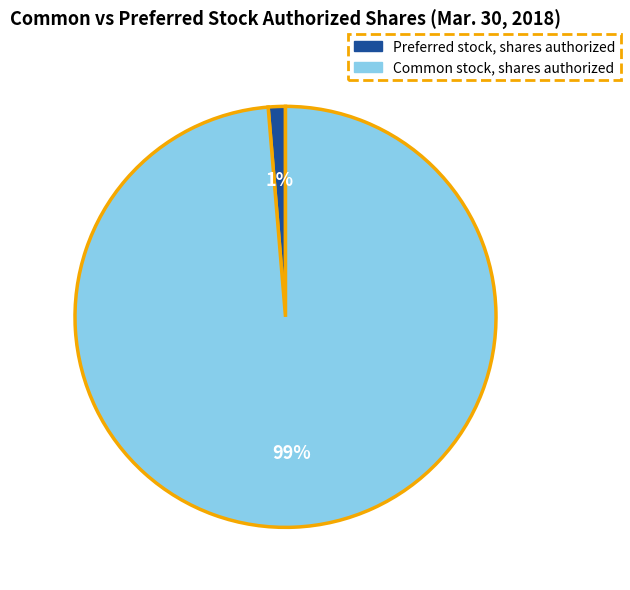

To the nearest percent, what portion does Common stock, shares authorized represent?

99%